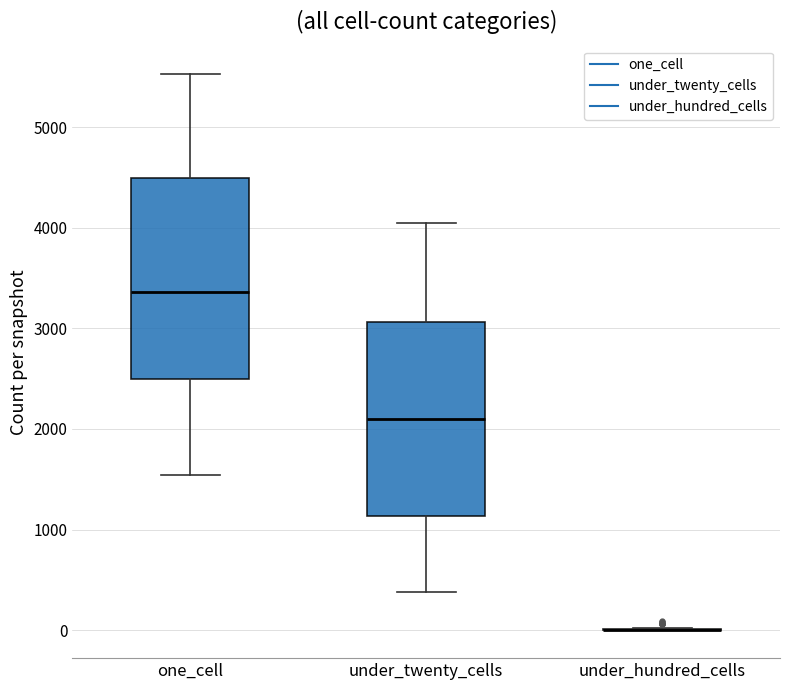

Reading left to right, read every box against the y-axis: the position of its median line, the range the box covers, and the ends of its whiskers. The values are not printed on the chart, so give them approximately, as read against the axis.

one_cell: median 3400, box 2500 to 4500, whiskers 1500 to 5500
under_twenty_cells: median 2100, box 1100 to 3100, whiskers 400 to 4000
under_hundred_cells: box collapsed to a line at 0, whiskers 0 to 0